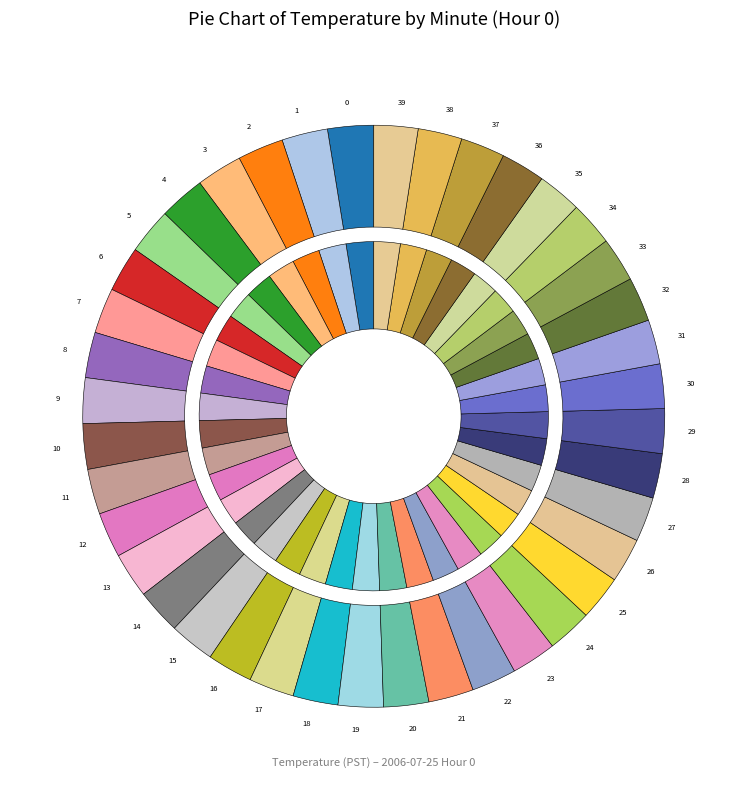

To the nearest percent, what is the combined percentage of 2 and 33?

5%